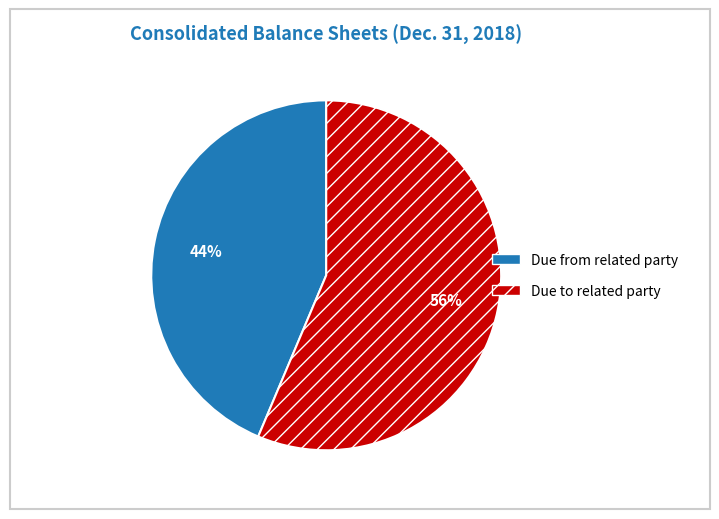

Is the sum of Due from related party and Due to related party greater than half?

Yes